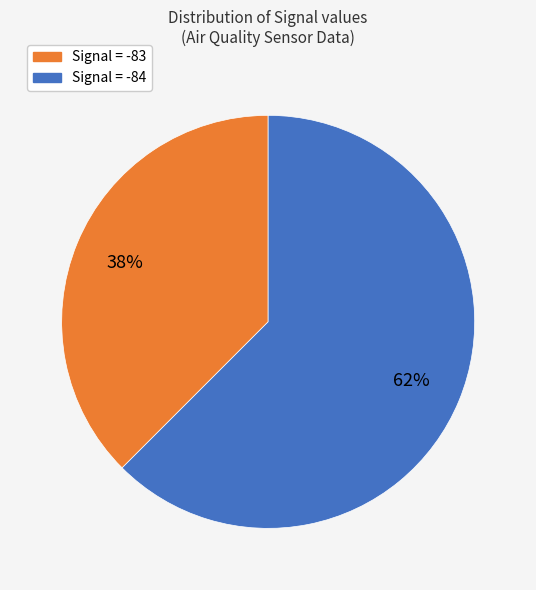

To the nearest percent, what is the average slice percentage?

50%